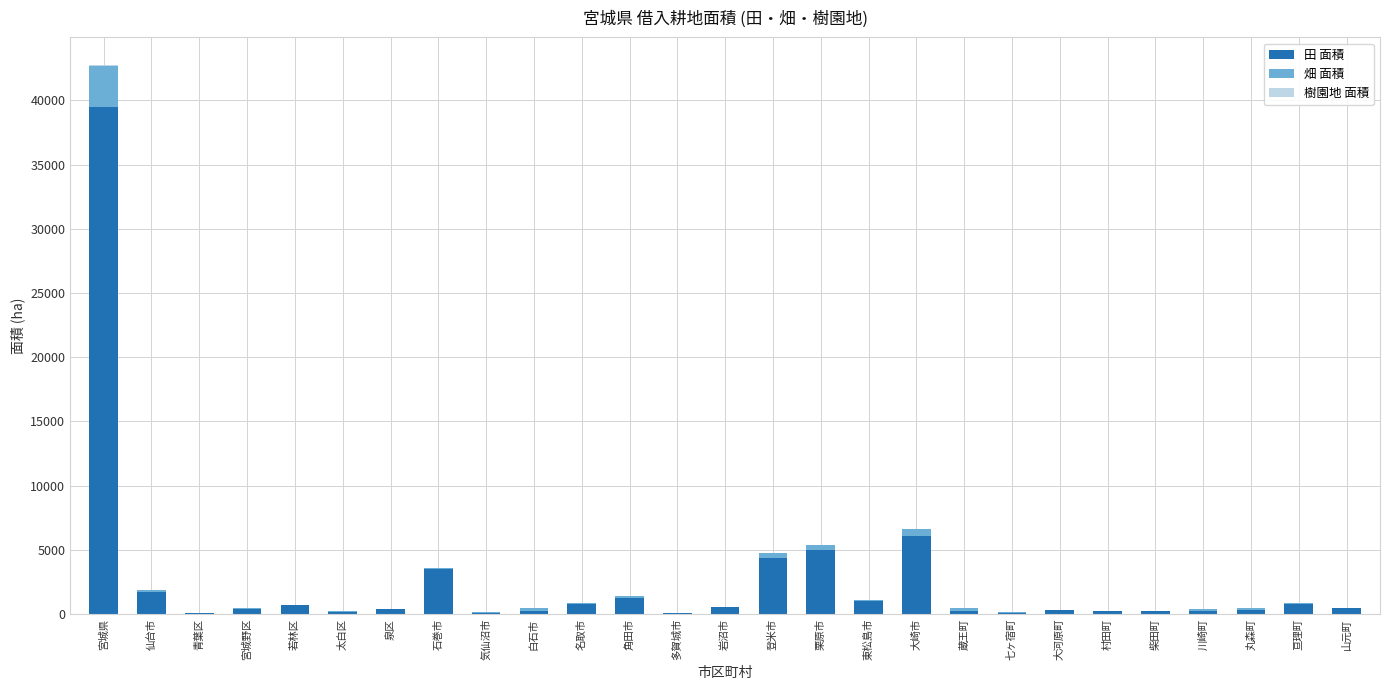

What is the highest value of the 田 面積 series?

39477